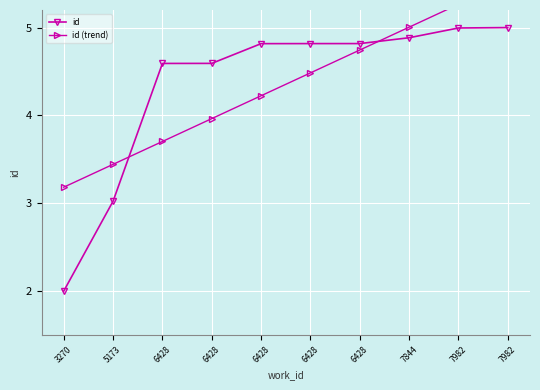

Between 6428 and 7982, which series saw the biggest shift?

id (trend)